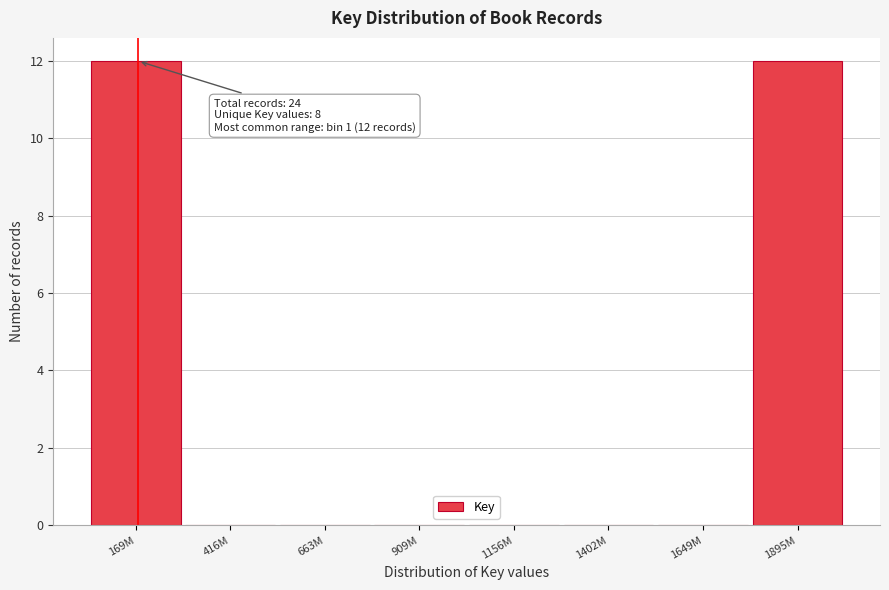

Reading left to right, transcribe all the data shown in this chart.

169M=12	416M=0	663M=0	909M=0	1156M=0	1402M=0	1649M=0	1895M=12